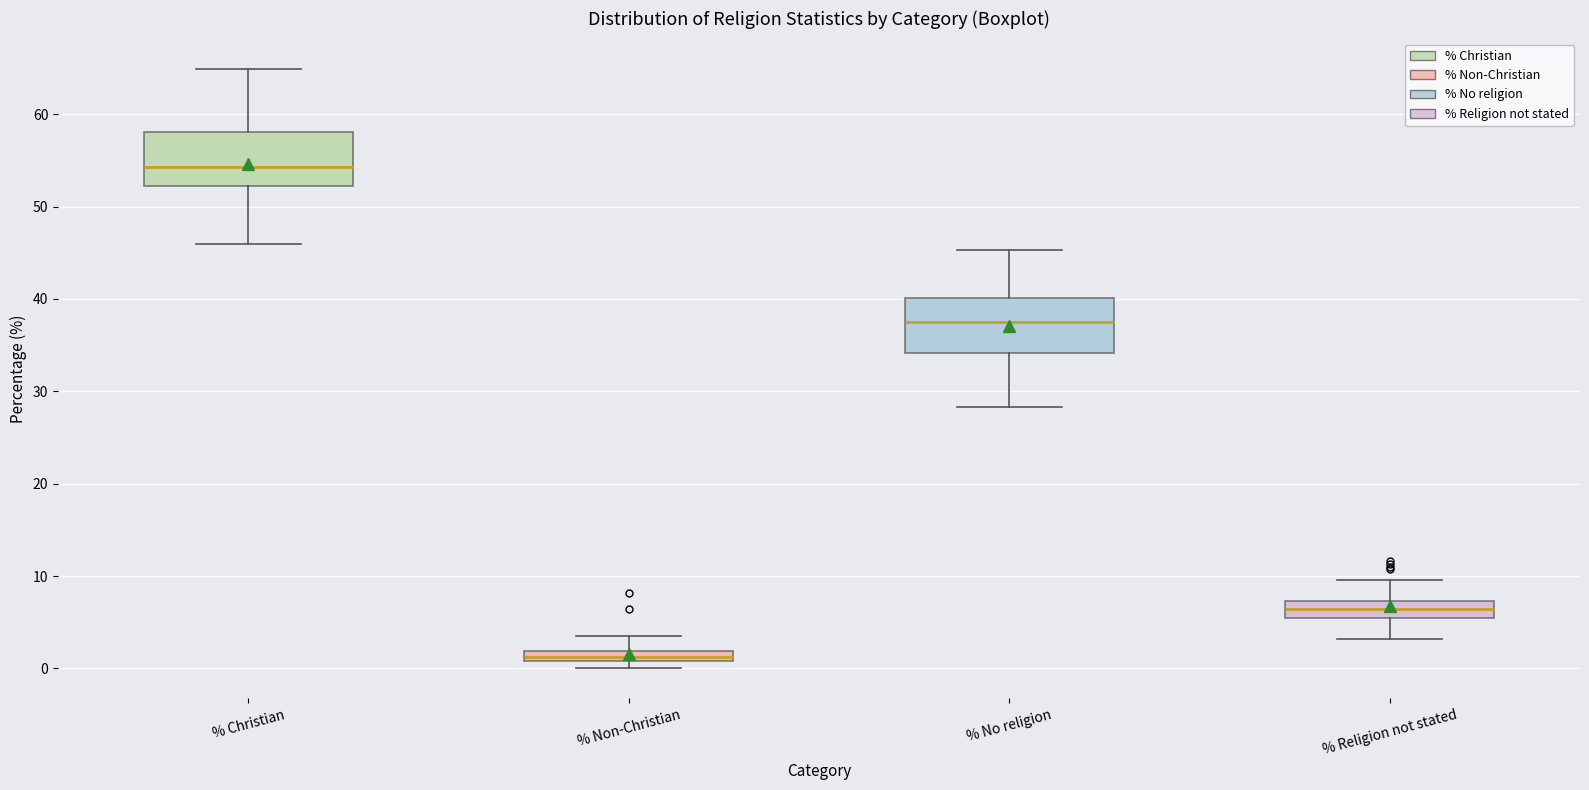

Where is the upper edge of the box for % No religion on the y-axis? The values are not printed on the chart, so give them approximately, as read against the axis.

40